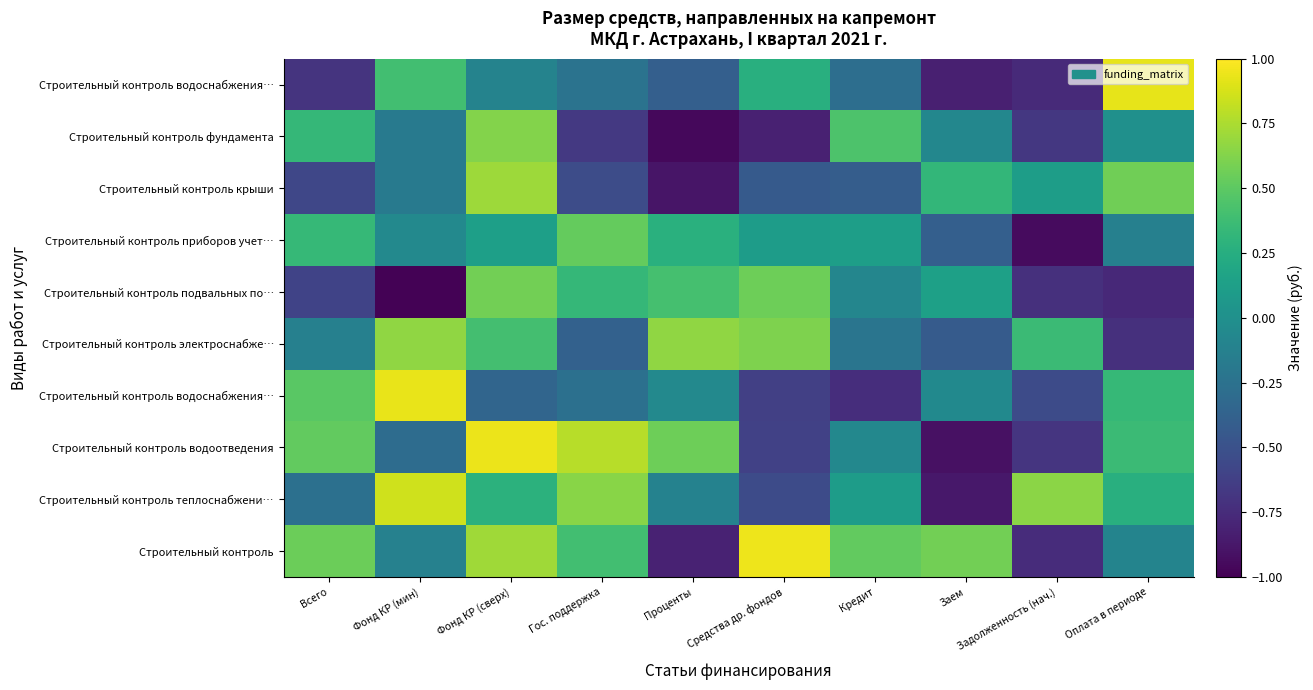

Count the number of data series in this chart.

10